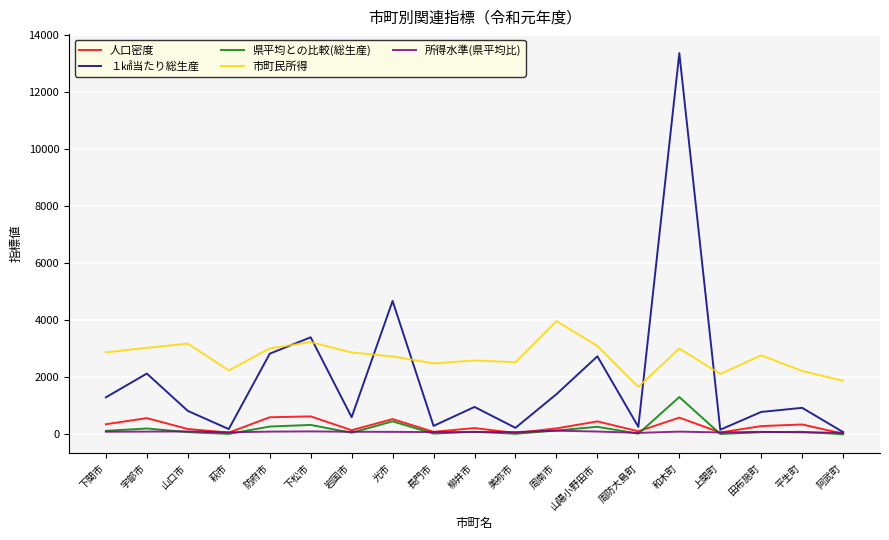

At which label does １㎢当たり総生産 reach its peak?

和木町